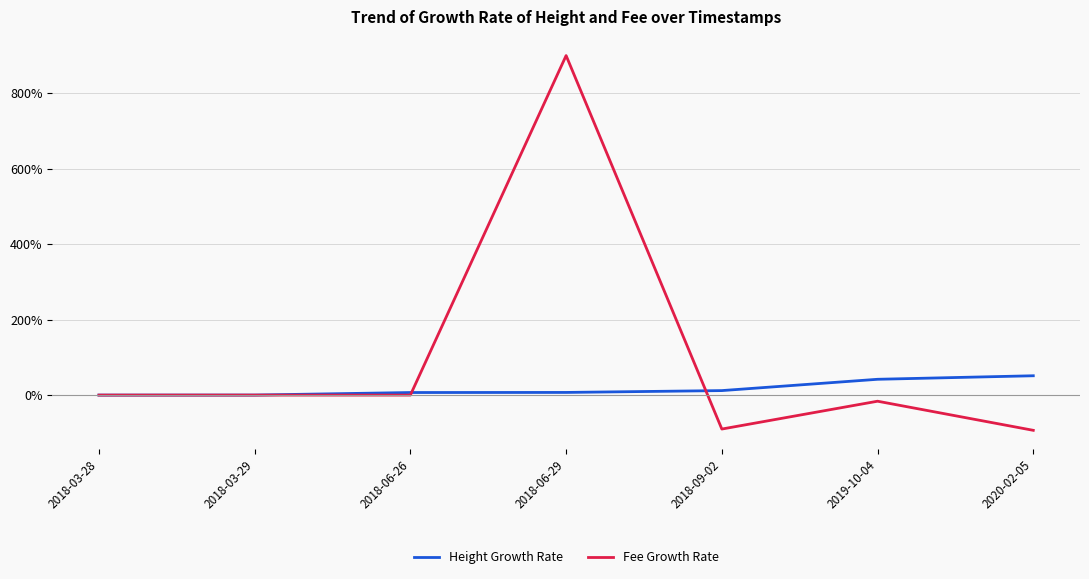

Which series ends up on top after the final intersection of Fee Growth Rate and Height Growth Rate?

Height Growth Rate